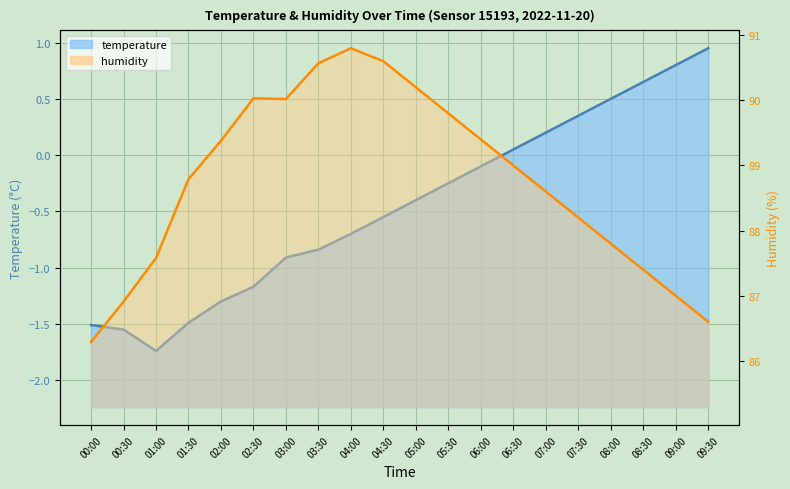

How many values in the humidity series are below 89?

10